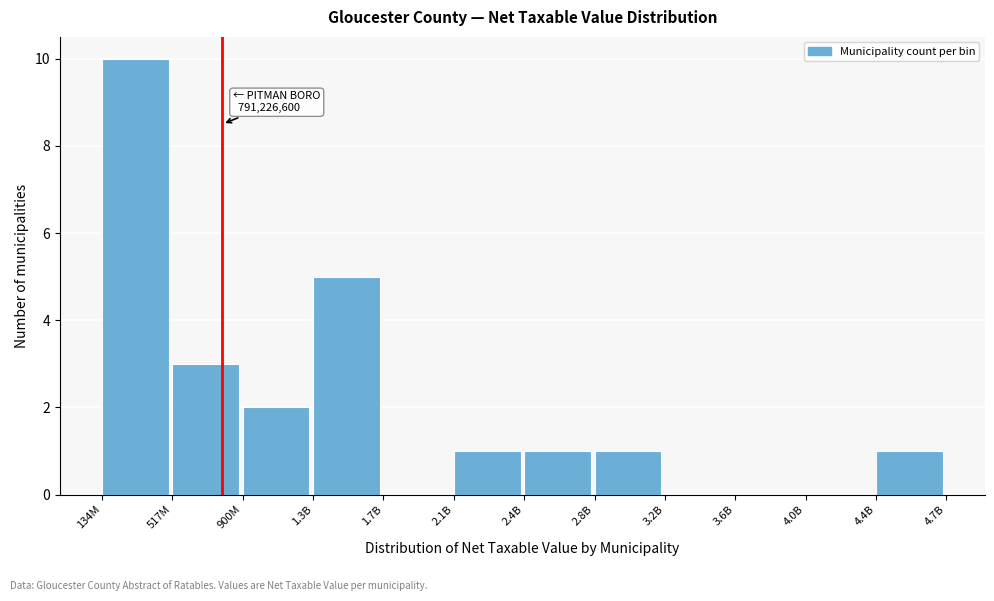

Reading right to left, extract all data points from this chart.

4.4B=1	4.0B=0	3.6B=0	3.2B=0	2.8B=1	2.4B=1	2.1B=1	1.7B=0	1.3B=5	900M=2	517M=3	134M=10